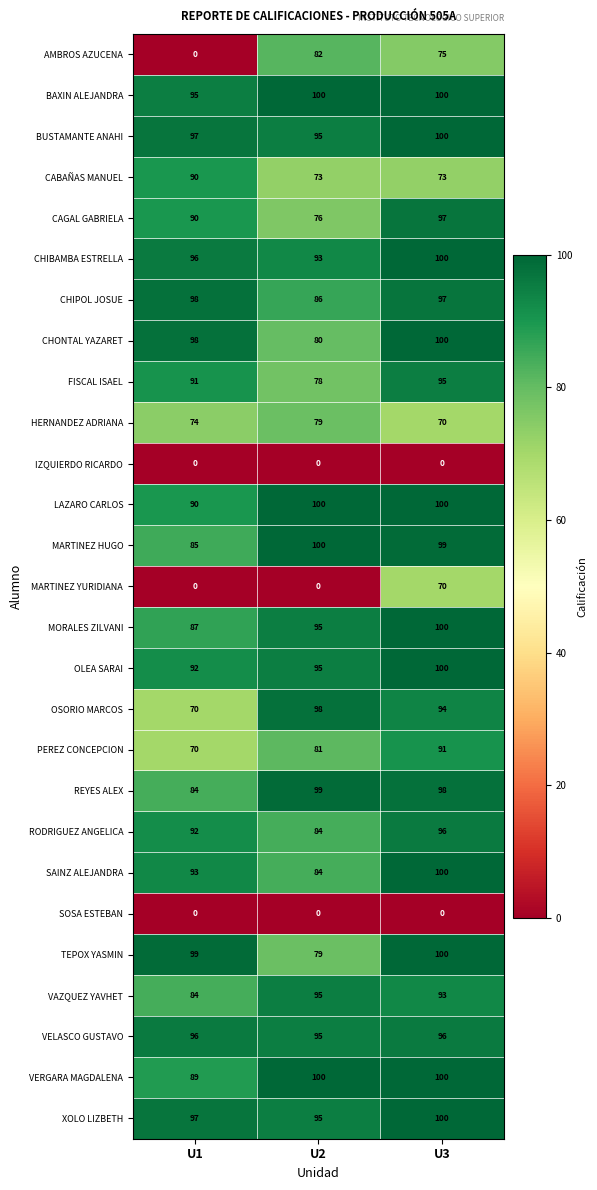

Which series has the widest spread of values?

AMBROS AZUCENA